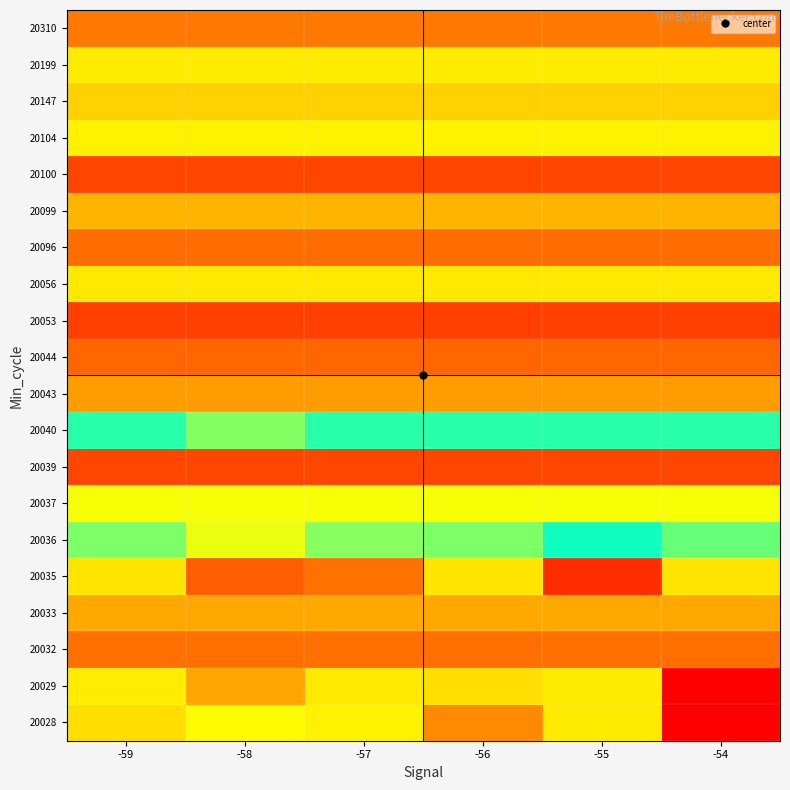

At how many categories does at least one series exceed 5065634?

6